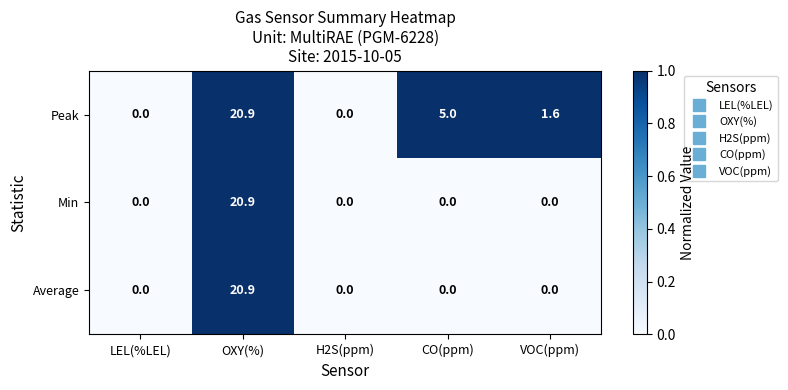

True or false: Min has a value of 0.0 at H2S(ppm).

True